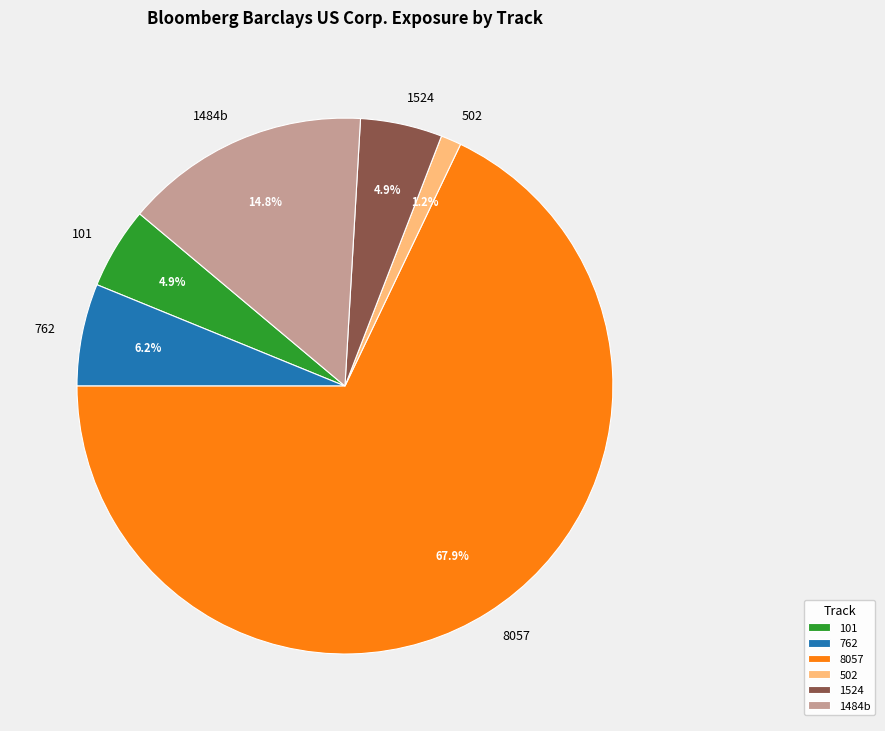

Which category has the biggest portion of the pie?

8057